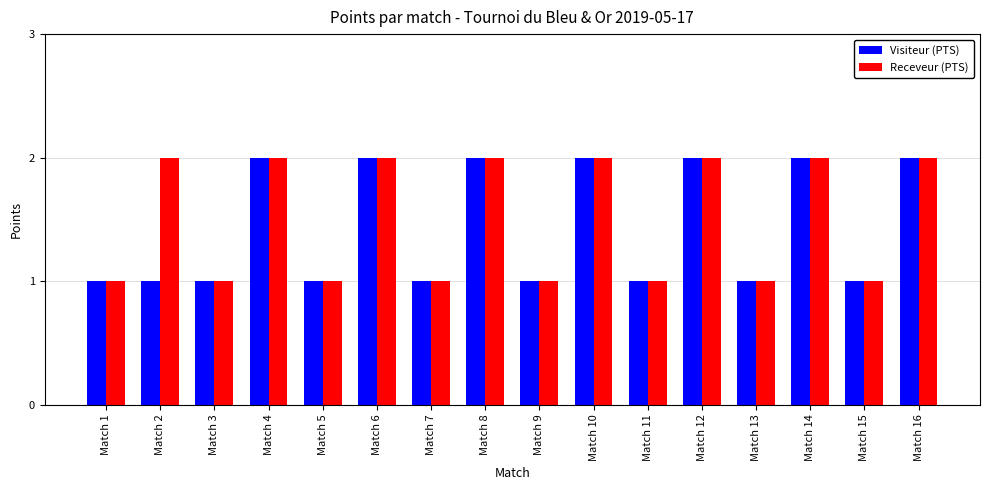

What is the sum of all Visiteur (PTS) values?

23